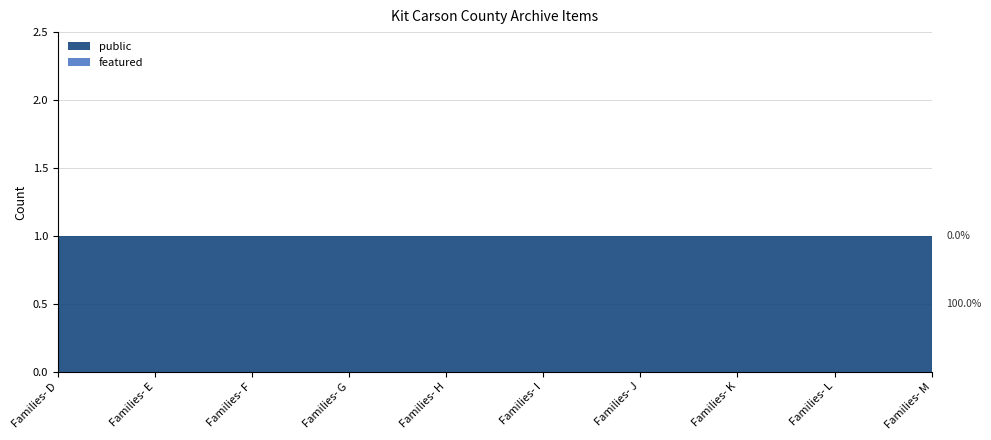

Reading right to left, what are all the values shown in this chart?

public: Families- M=1	Families- L=1	Families- K=1	Families- J=1	Families- I=1	Families- H=1	Families- G=1	Families- F=1	Families- E=1	Families- D=1
featured: Families- M=0	Families- L=0	Families- K=0	Families- J=0	Families- I=0	Families- H=0	Families- G=0	Families- F=0	Families- E=0	Families- D=0